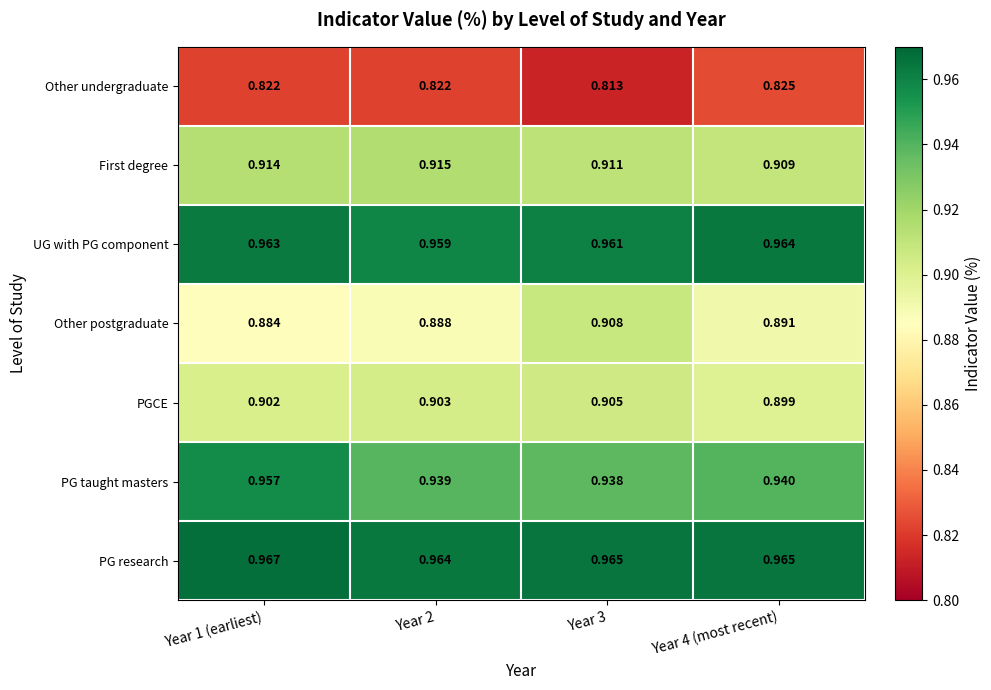

Which series has the largest range (max minus min)?

Other postgraduate